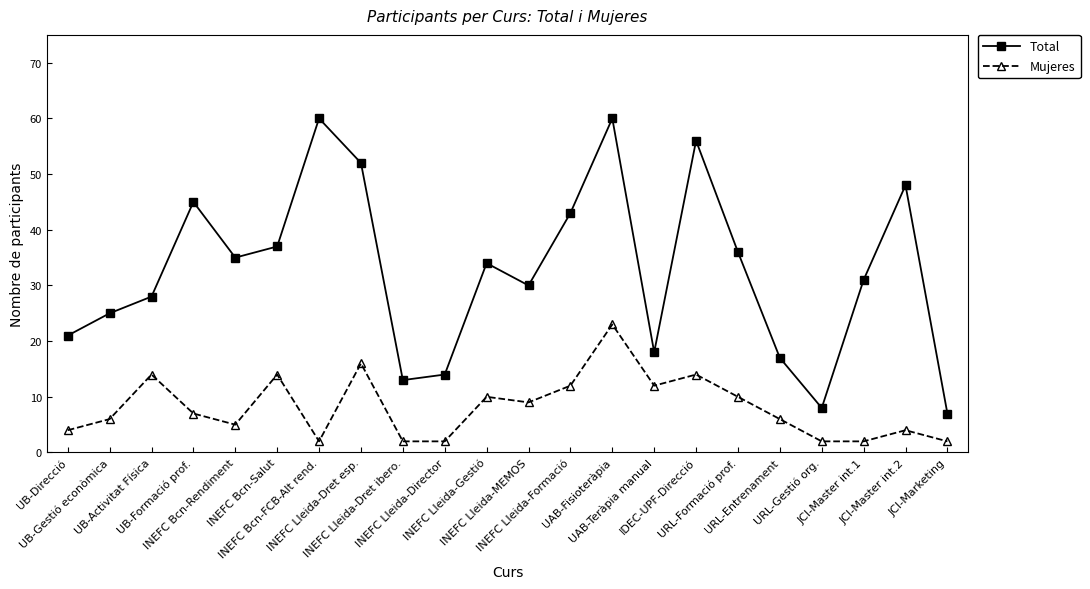

Is the value of Total at UB-Activitat Física greater than the value of Mujeres at URL-Gestió org.?

Yes